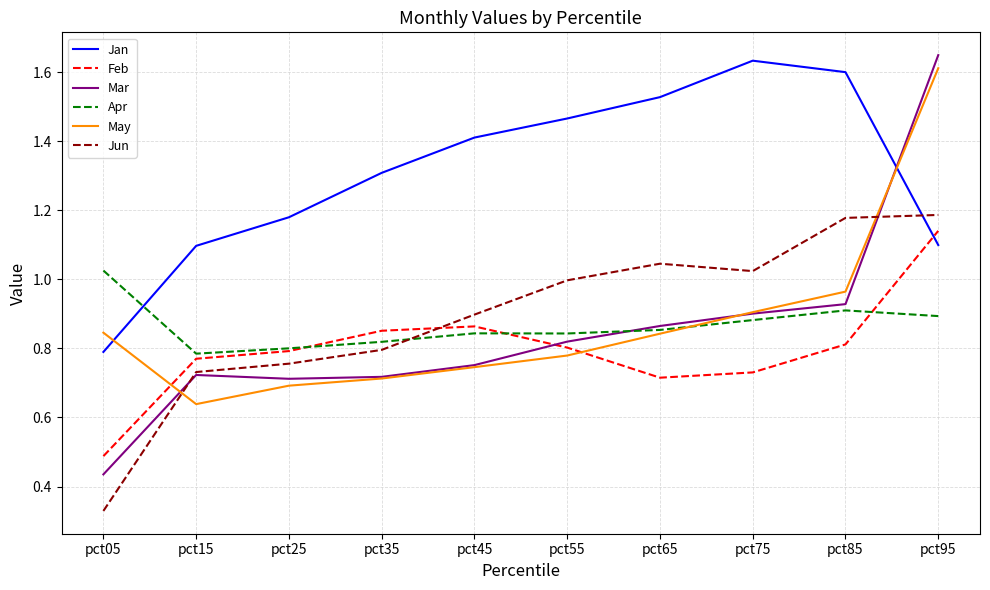

Rank the series by their maximum value, from highest to lowest.

Mar, Jan, May, Jun, Feb, Apr